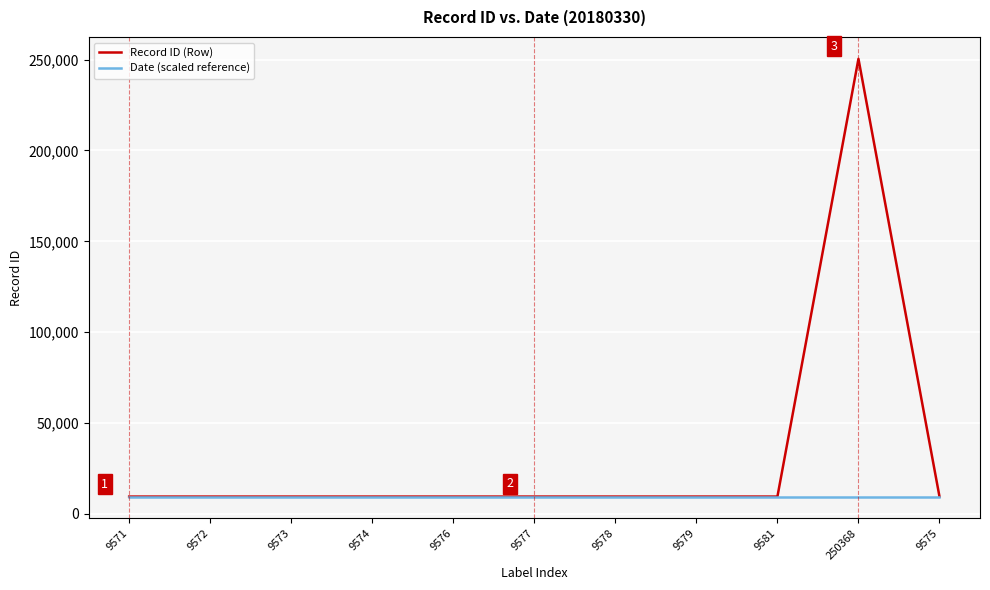

Which series has the largest range (max minus min)?

Record ID (Row)